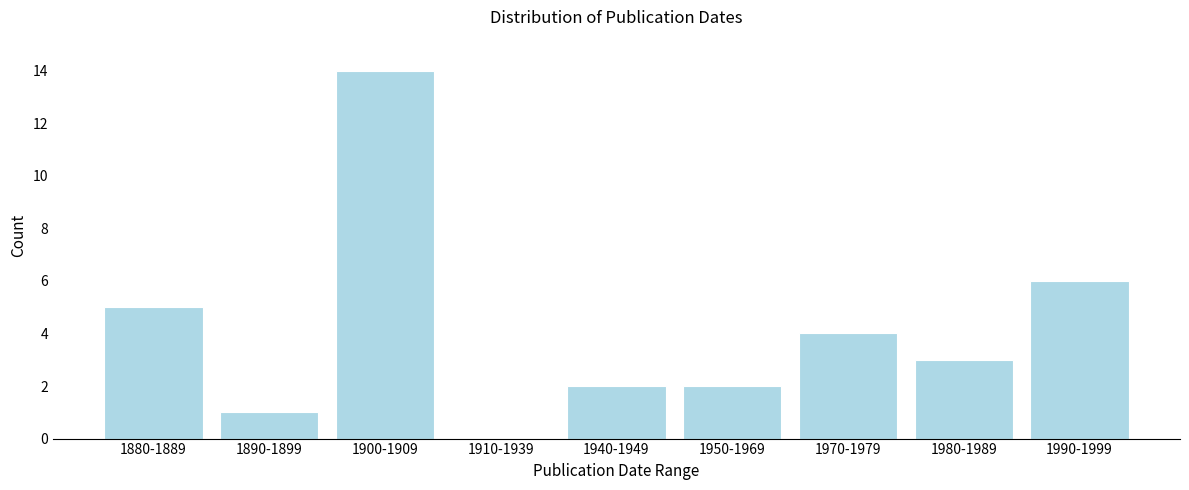

Reading left to right, extract all data points from this chart.

1880-1889=5	1890-1899=1	1900-1909=14	1910-1939=0	1940-1949=2	1950-1969=2	1970-1979=4	1980-1989=3	1990-1999=6